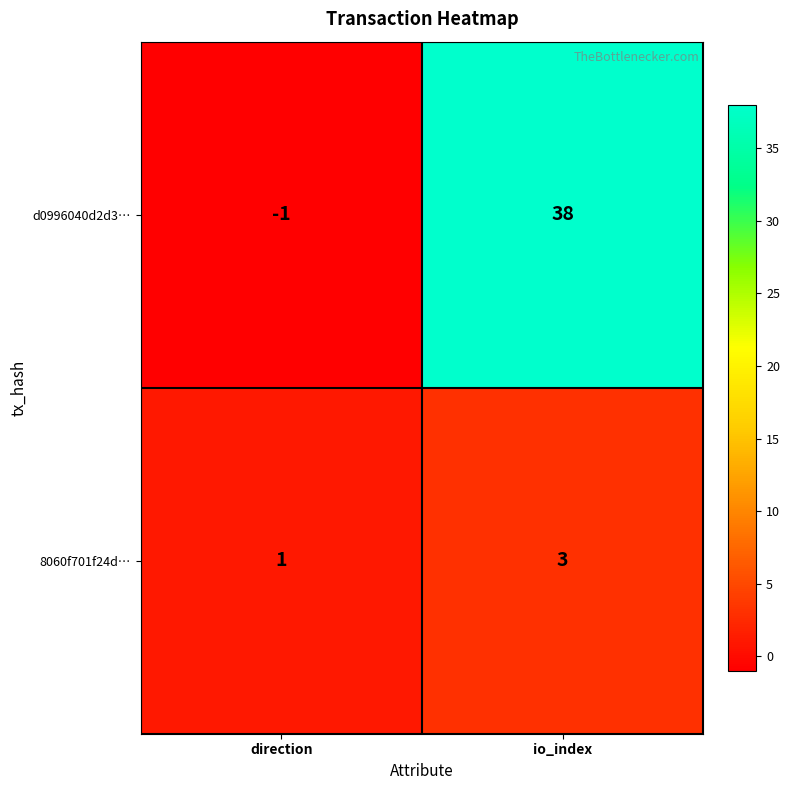

What is the sum of all 8060f701f24d… values?

4